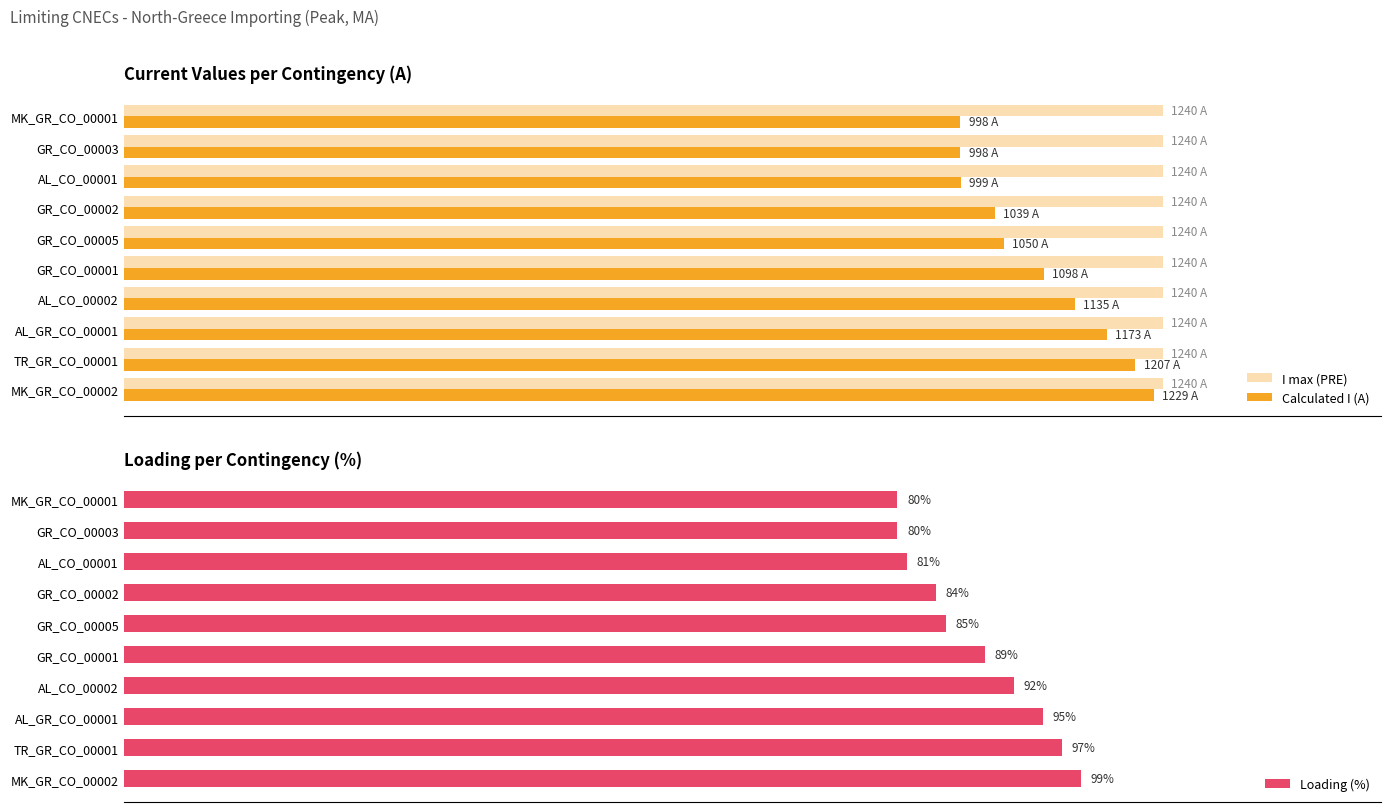

How many values in the Loading (%) series are below 89?

5